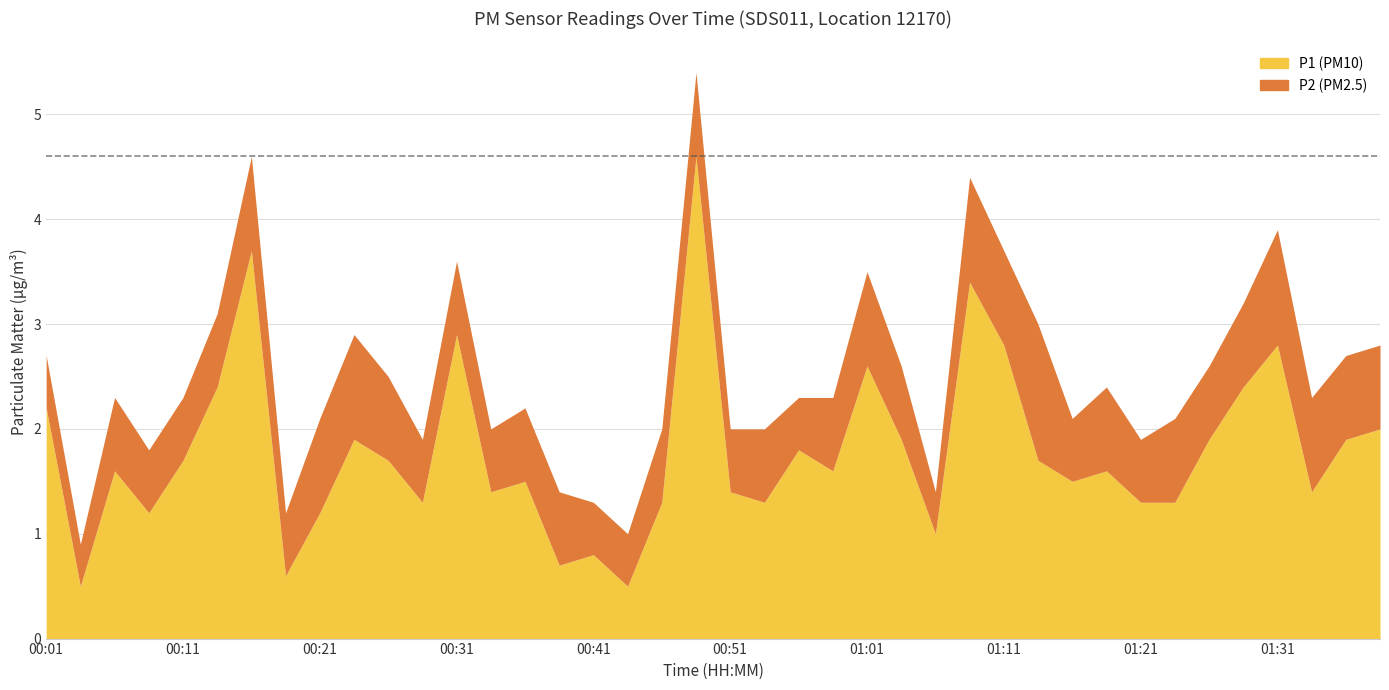

What is the total value across all series at 00:26?

2.5